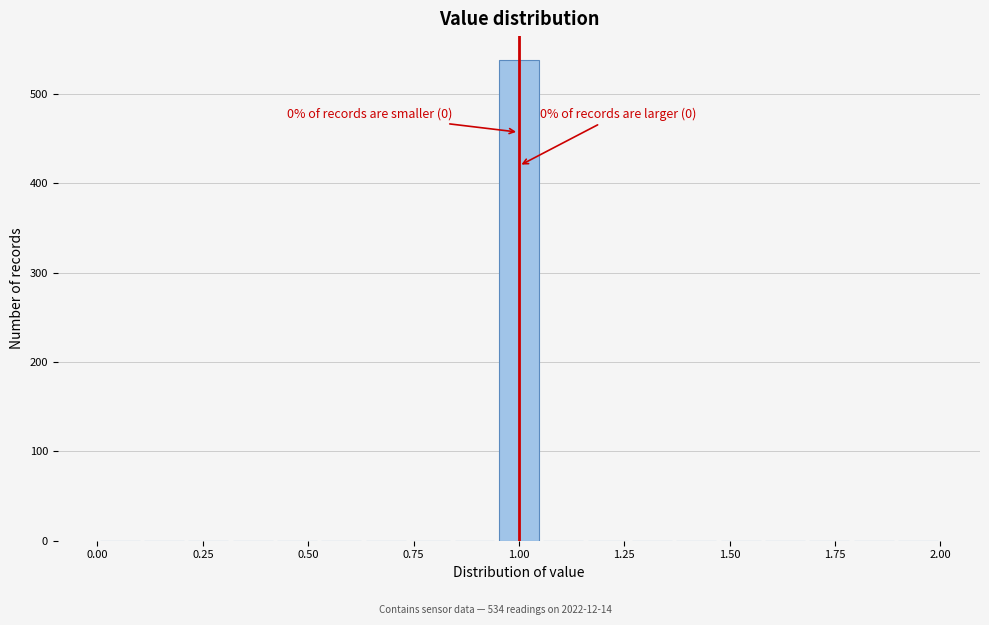

Read against the x-axis, roughly where is the centre of the tallest bar?

1.00